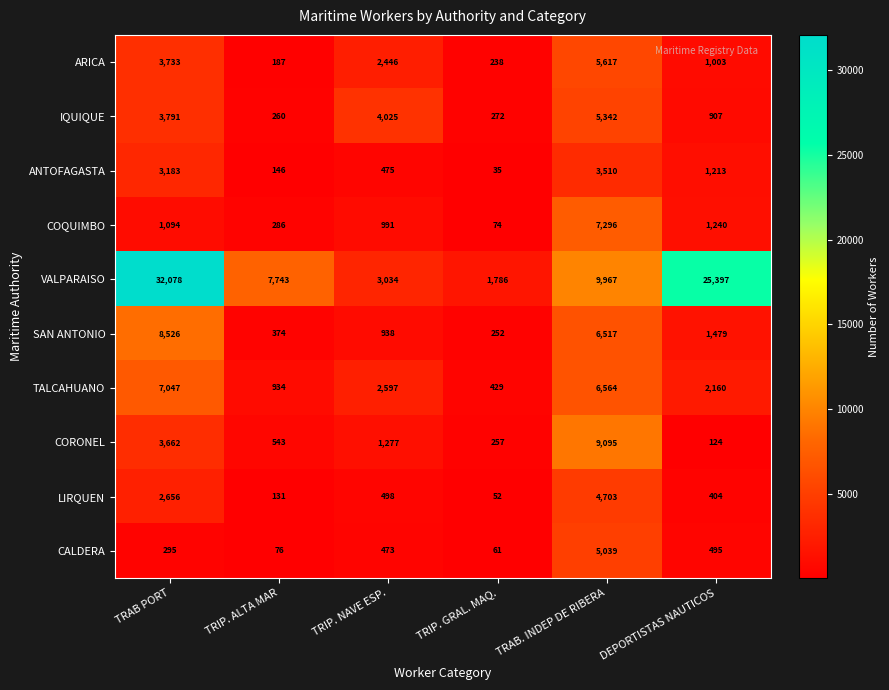

List the series in order of their peak value, lowest first.

ANTOFAGASTA, LIRQUEN, CALDERA, IQUIQUE, ARICA, TALCAHUANO, COQUIMBO, SAN ANTONIO, CORONEL, VALPARAISO